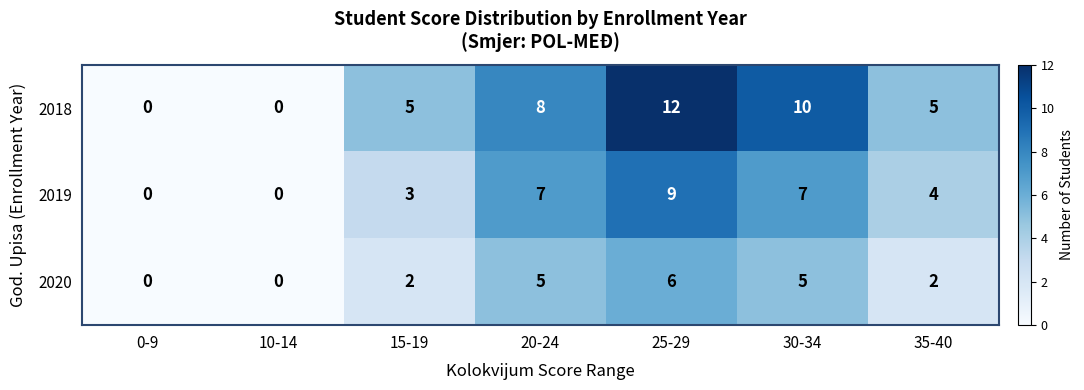

What is the highest value of the 2020 series?

6